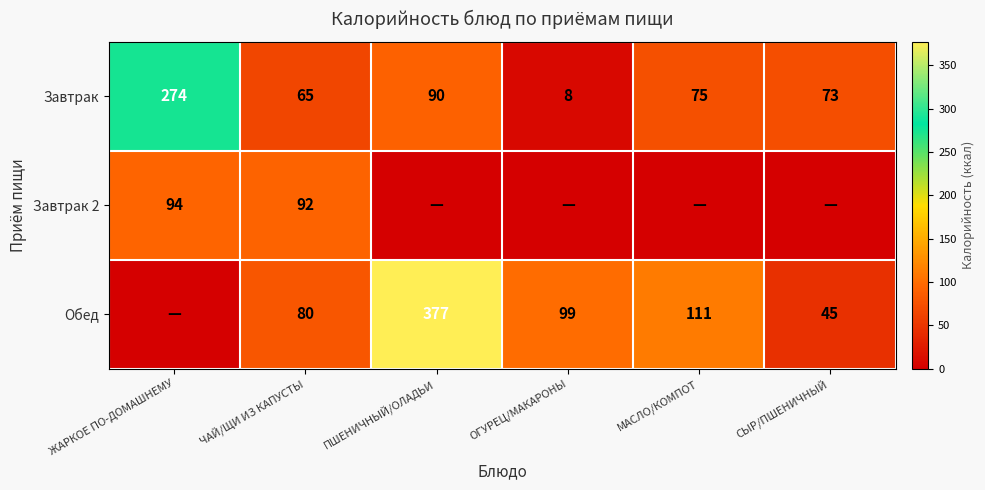

The value of Завтрак at ЖАРКОЕ ПО-ДОМАШНЕМУ is 485. True or false?

False